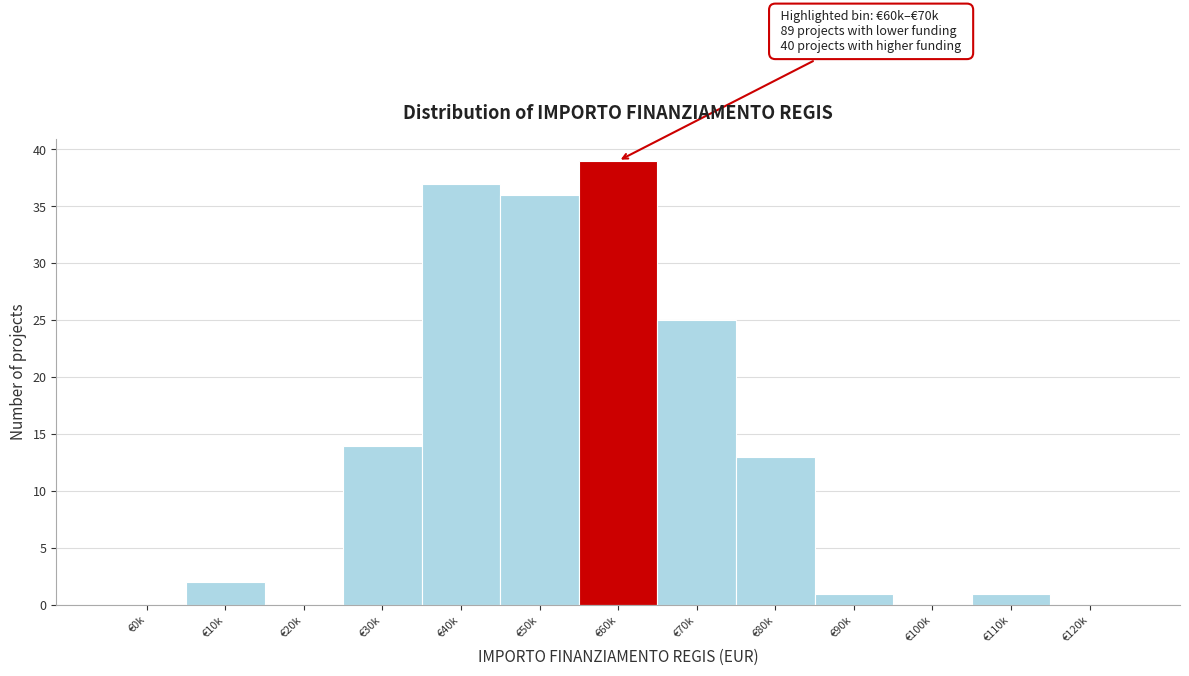

Reading right to left, extract all data points from this chart.

€120k=0	€110k=1	€100k=0	€90k=1	€80k=13	€70k=25	€60k=39	€50k=36	€40k=37	€30k=14	€20k=0	€10k=2	€0k=0